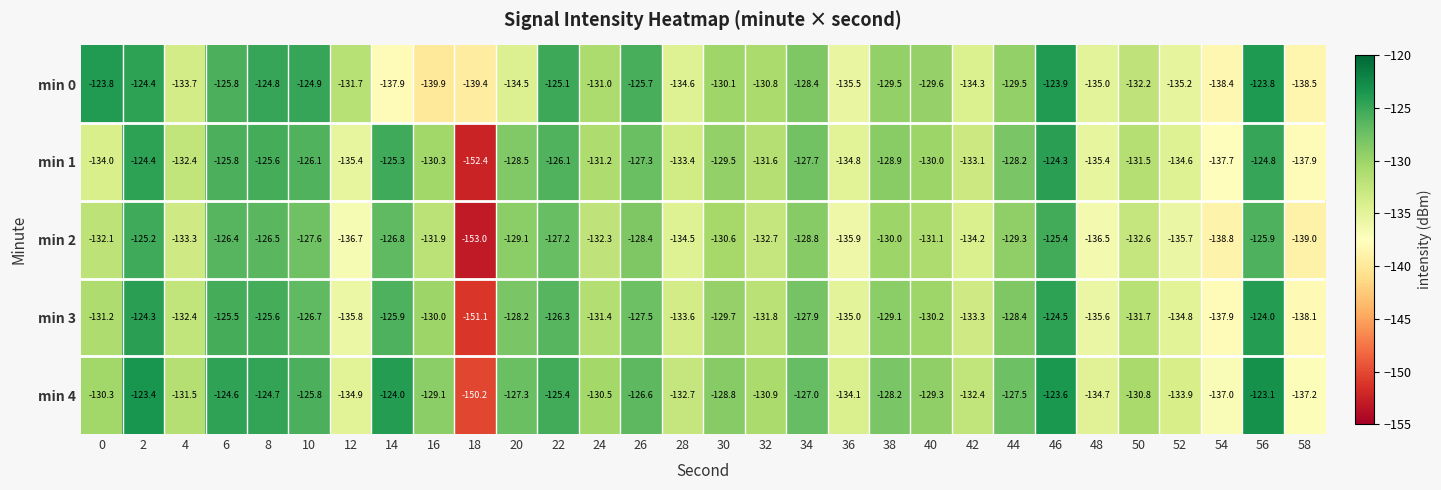

What is the maximum value for min 1?

-124.3